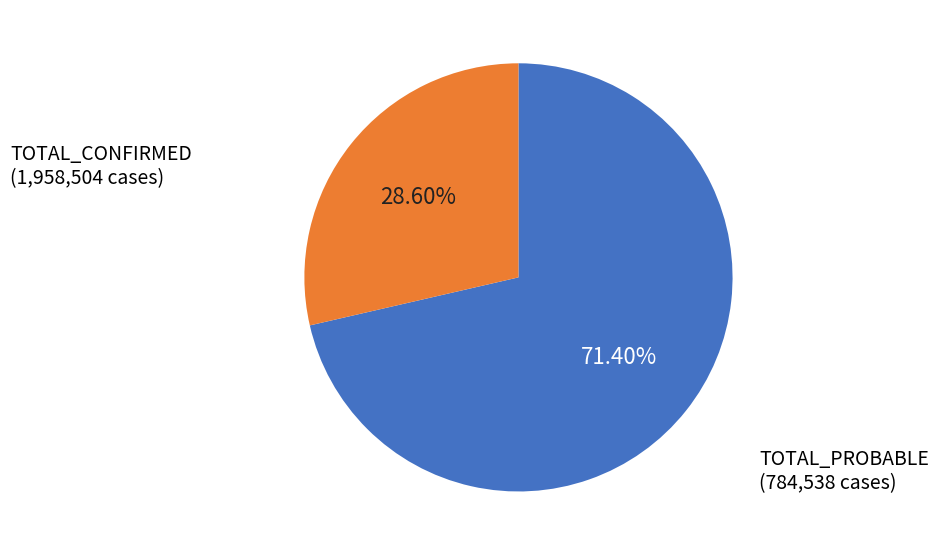

Is TOTAL_CONFIRMED the majority of the pie?

Yes